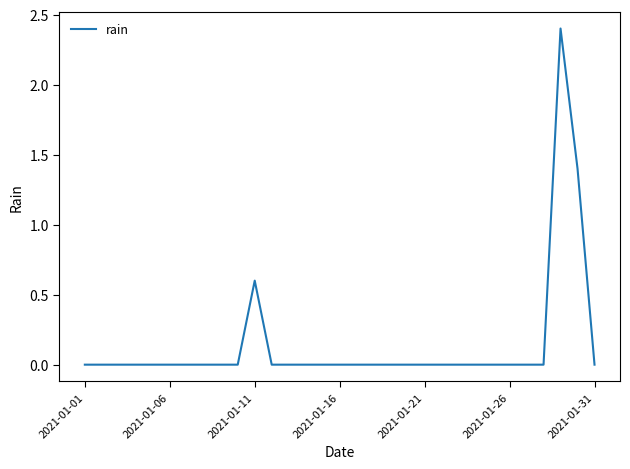

What is the difference between the maximum and minimum values?

2.4